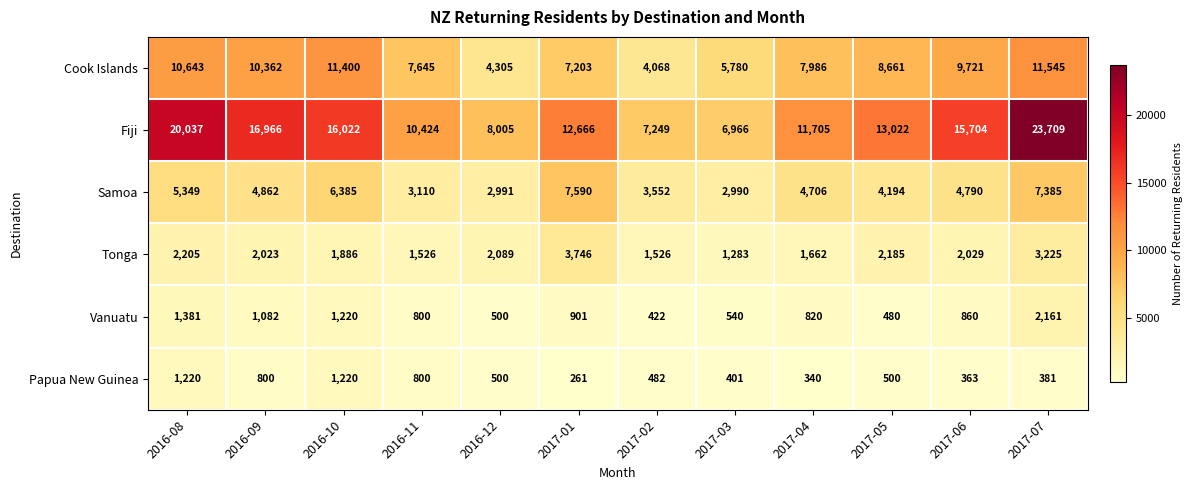

What is the maximum value shown in the chart?

23709